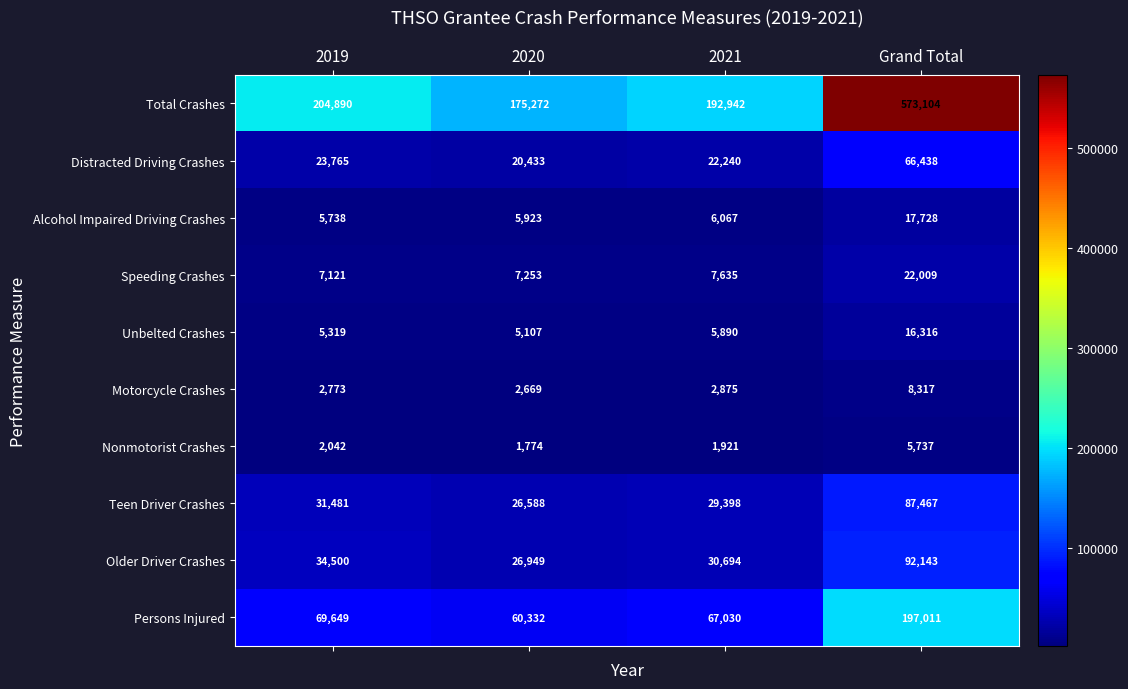

At 2021, list the series in order from smallest to largest.

Nonmotorist Crashes, Motorcycle Crashes, Unbelted Crashes, Alcohol Impaired Driving Crashes, Speeding Crashes, Distracted Driving Crashes, Teen Driver Crashes, Older Driver Crashes, Persons Injured, Total Crashes